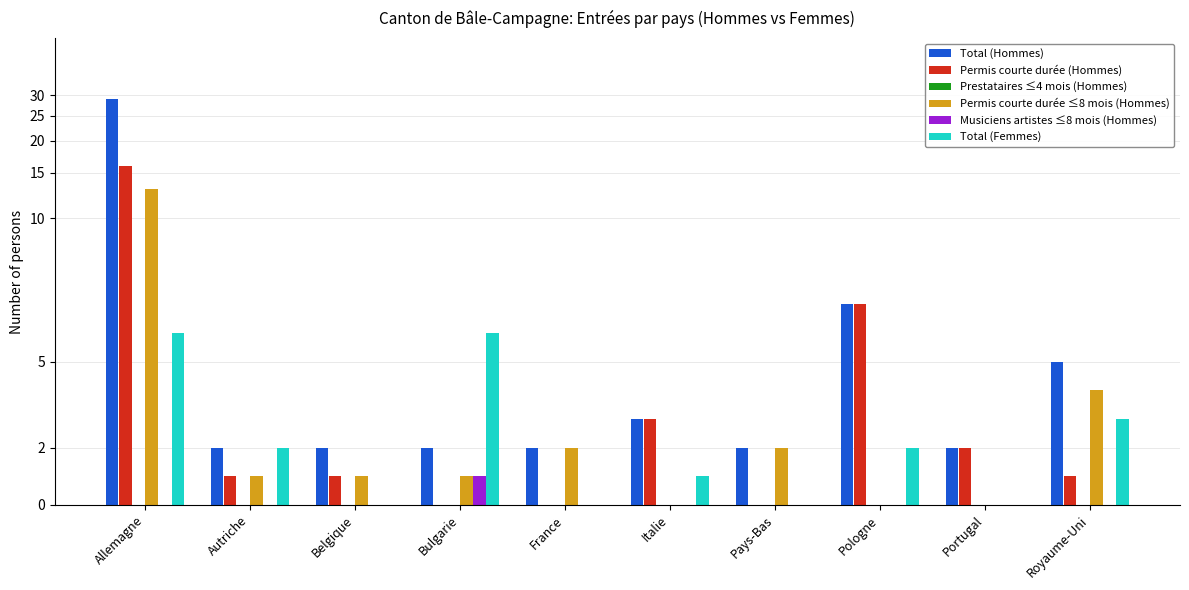

Are the bars horizontal?

No